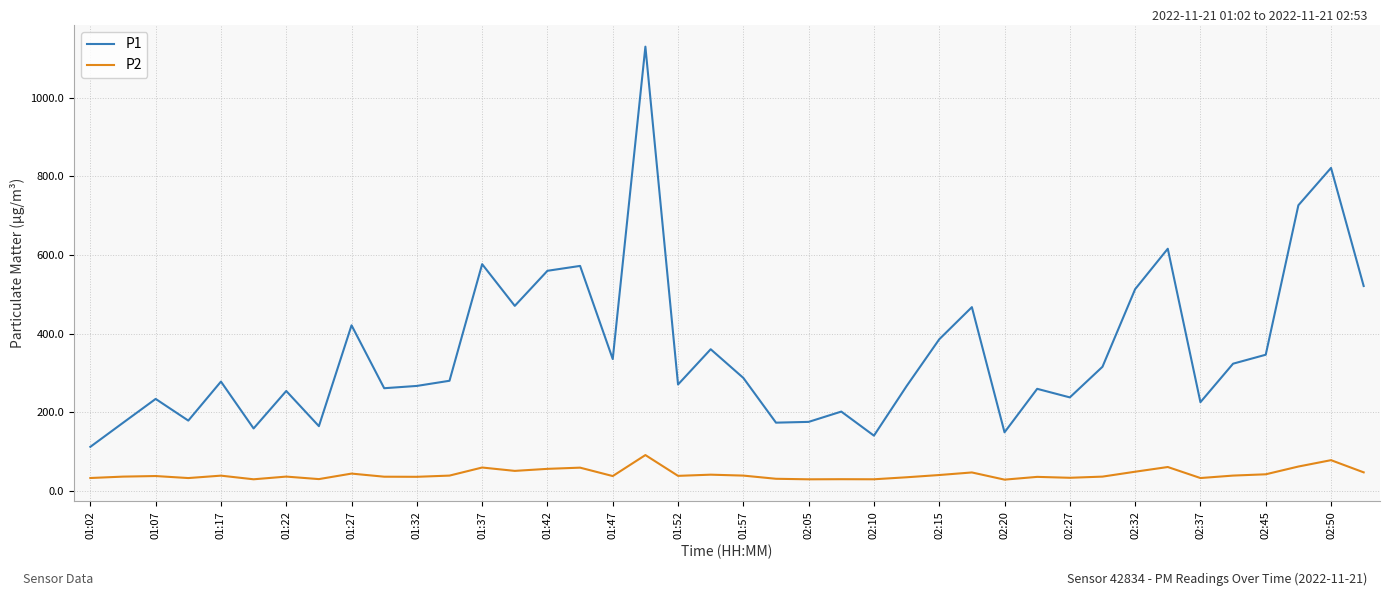

What is the highest value of the P2 series?

90.8